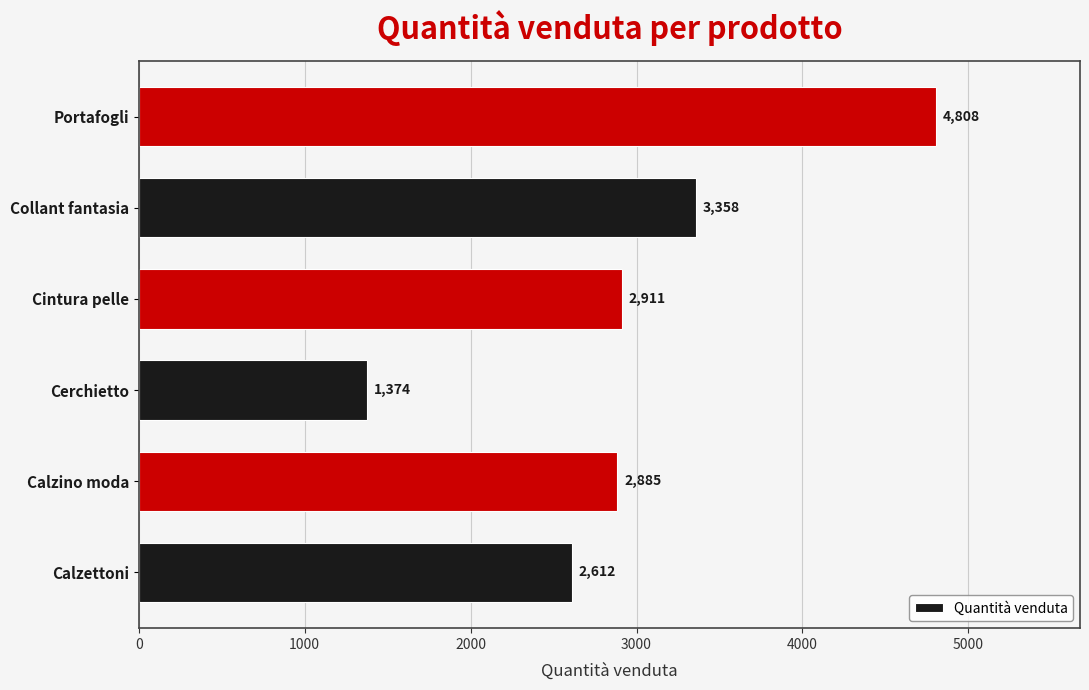

List the labels in order of value, smallest first.

Cerchietto, Calzettoni, Calzino moda, Cintura pelle, Collant fantasia, Portafogli